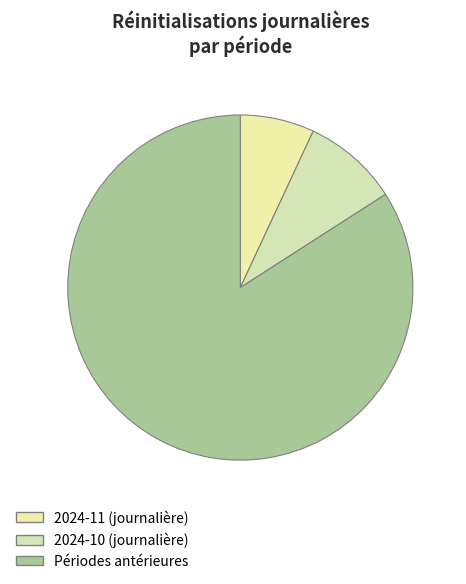

How many slices are in this pie chart?

3